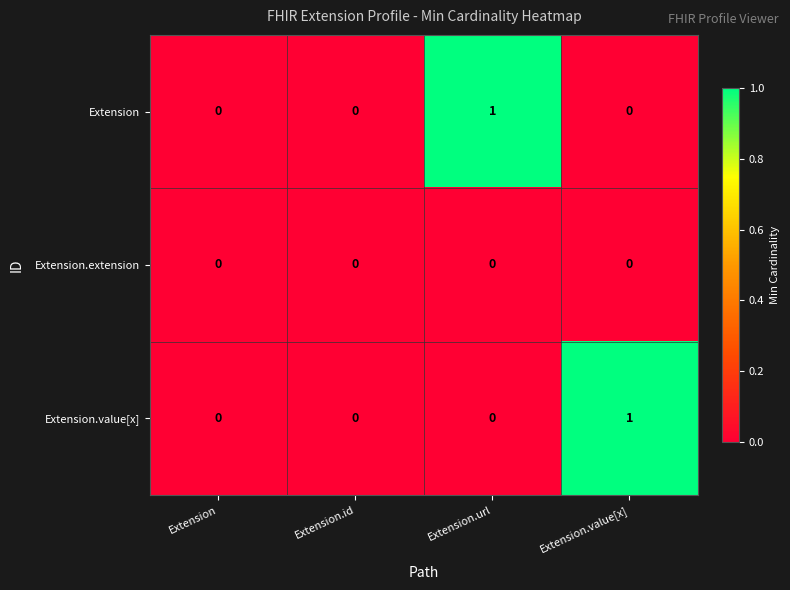

How many Extension values are between 0 and 1?

4